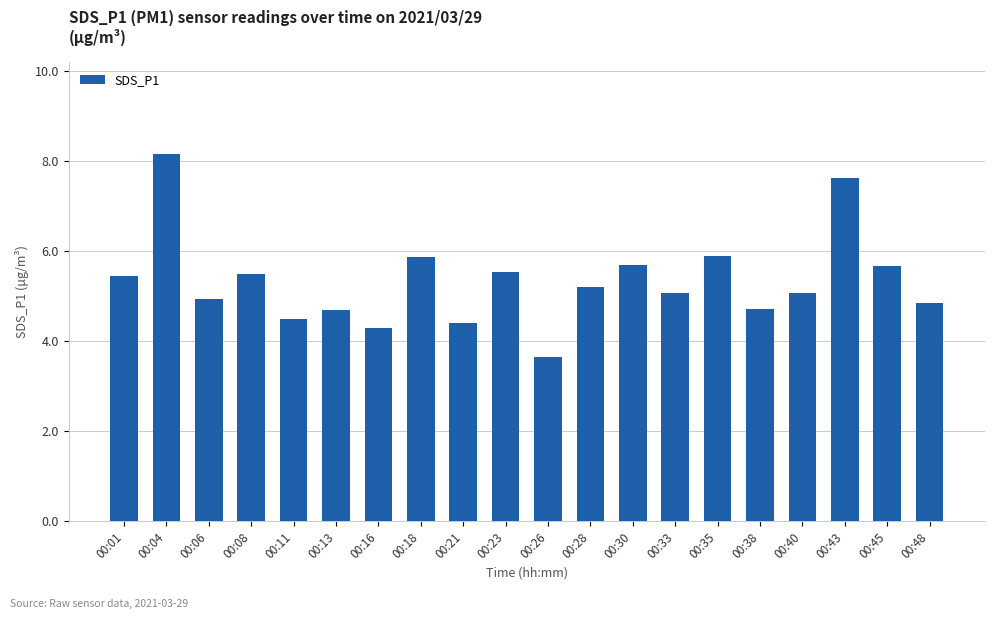

What is the greatest value displayed?

8.2